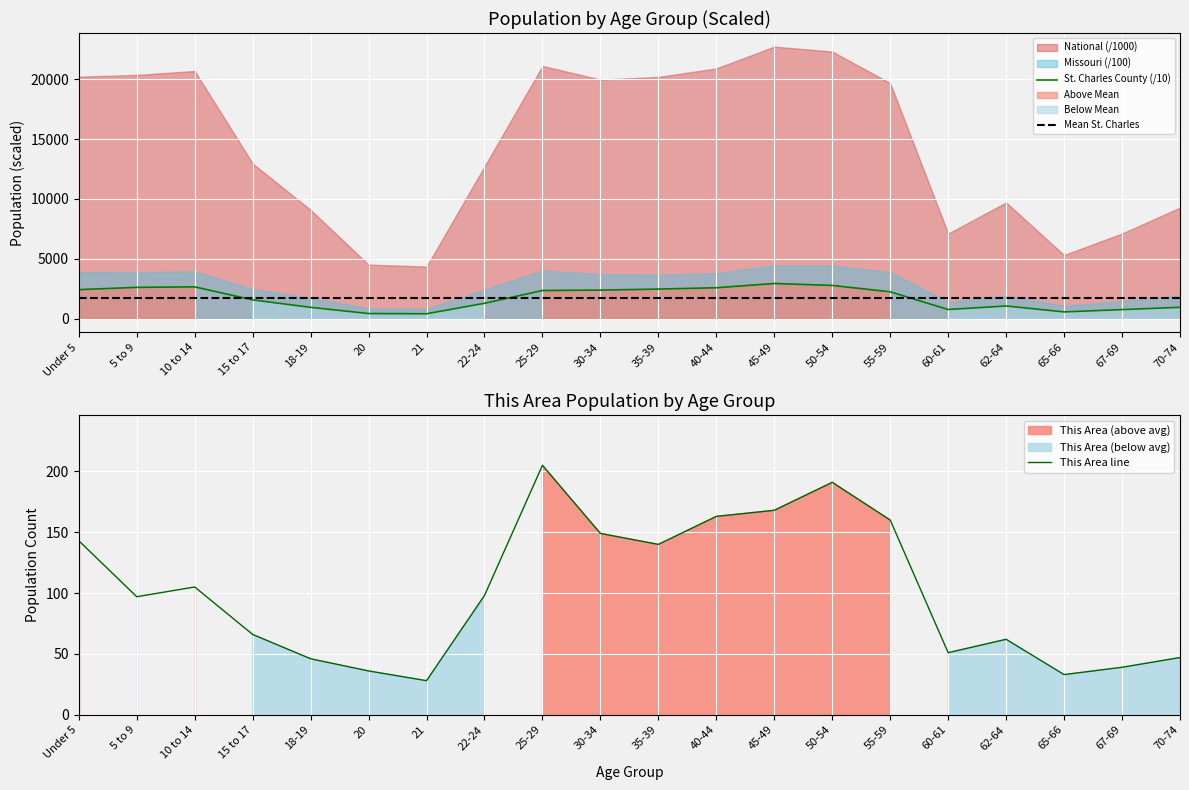

What is the value of the This Area point at the 13th from the left?

168.0